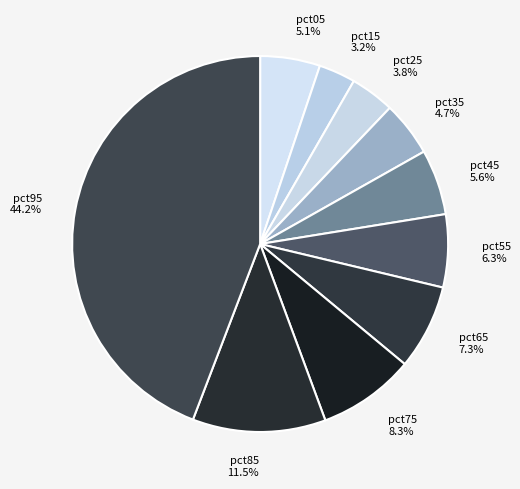

How much of the chart is everything except pct85?

88.5%